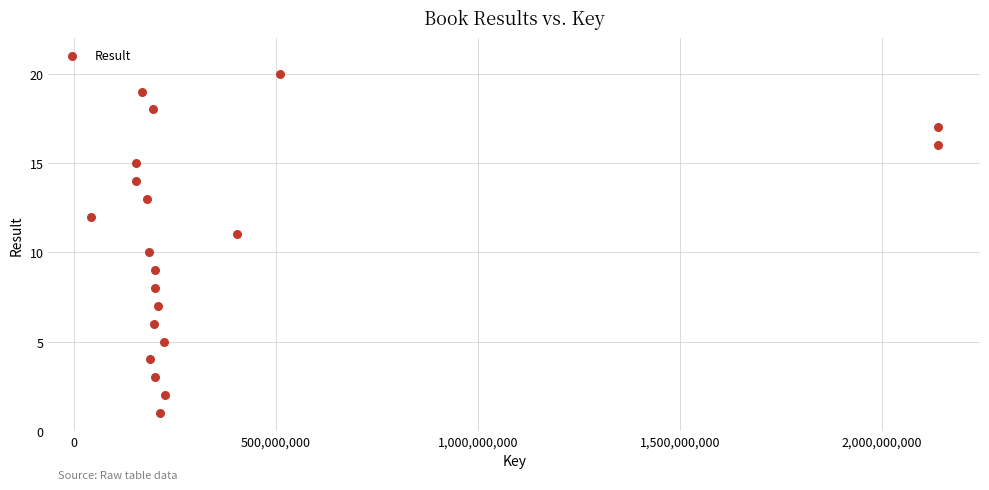

What is the range of Y values (max minus min)?

19